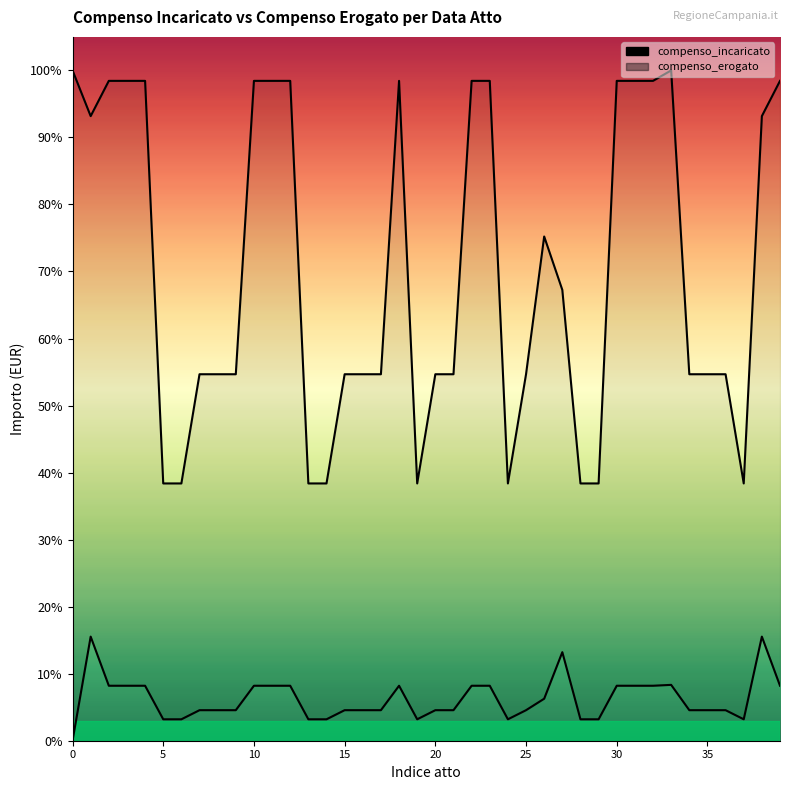

At how many categories does at least one series exceed 7474?

40